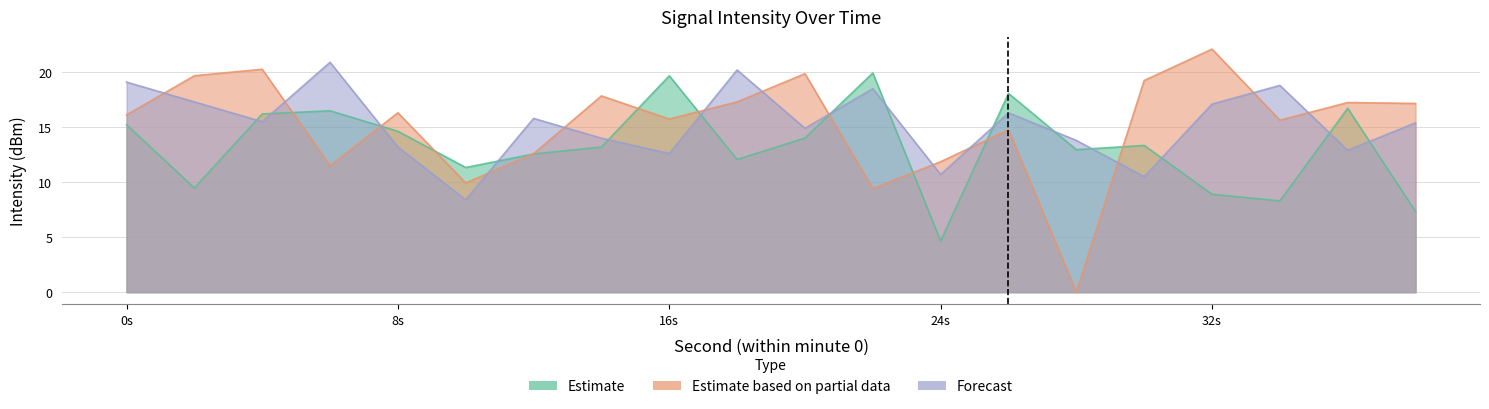

Rank the series by their maximum value, from lowest to highest.

Estimate, Forecast, Estimate based on partial data